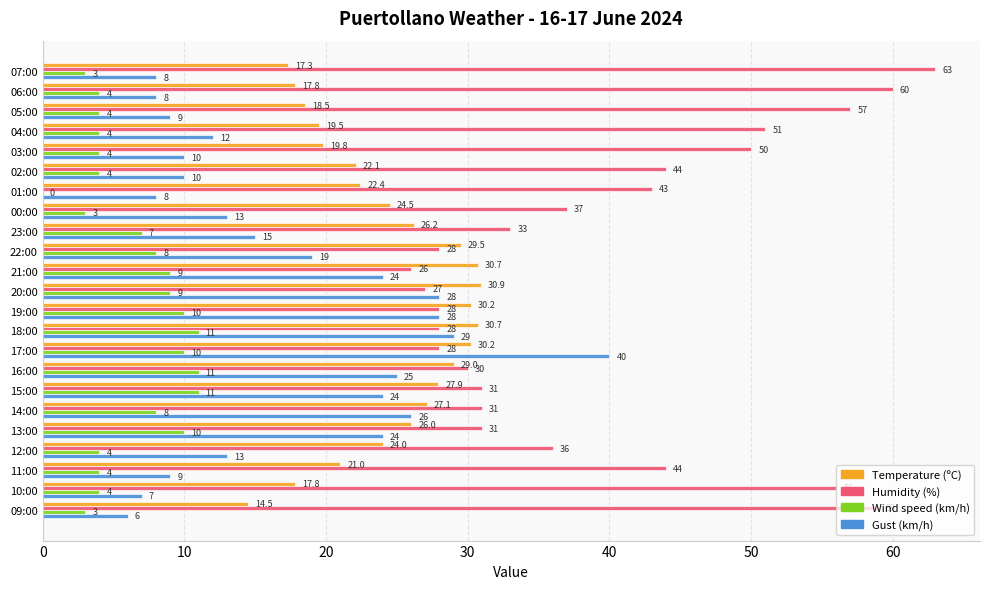

The value of Humidity (%) at 05:00 is 57.0. True or false?

True